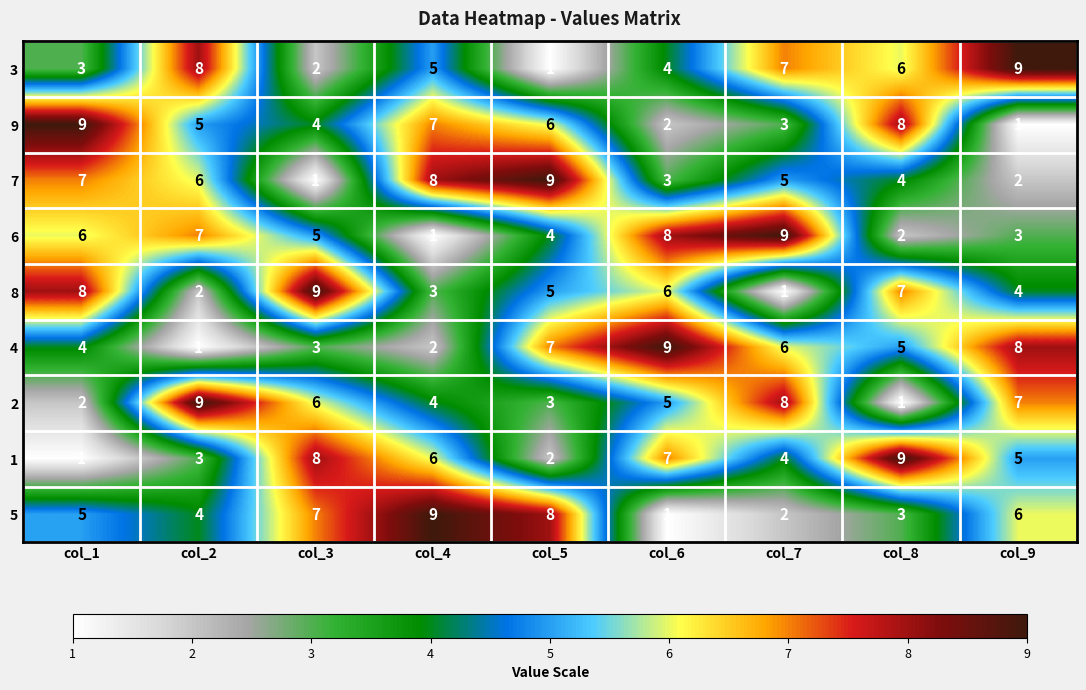

True or false: 5 has a value of 12 at col_3.

False